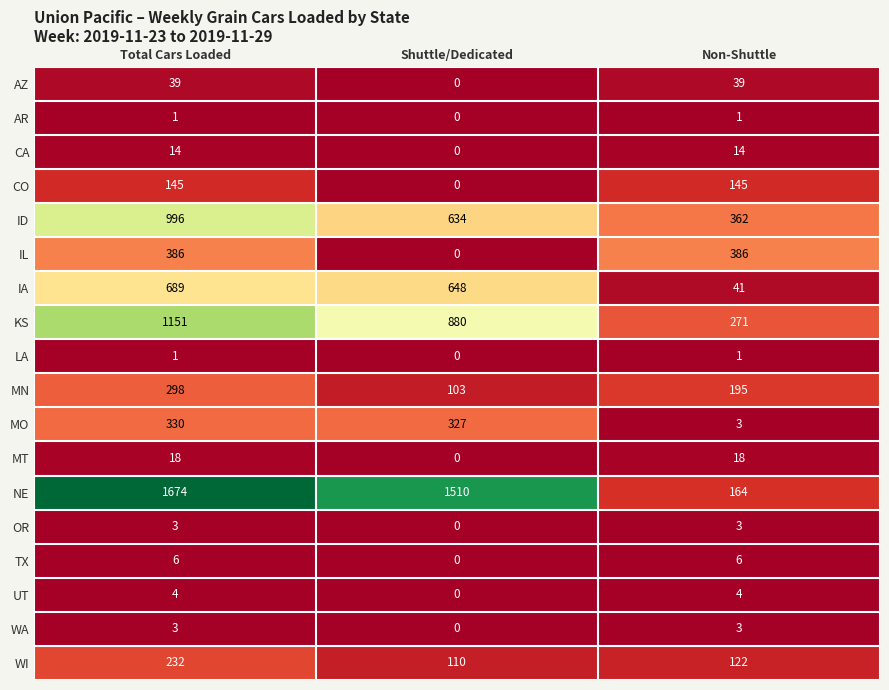

How many series are shown in this chart?

18